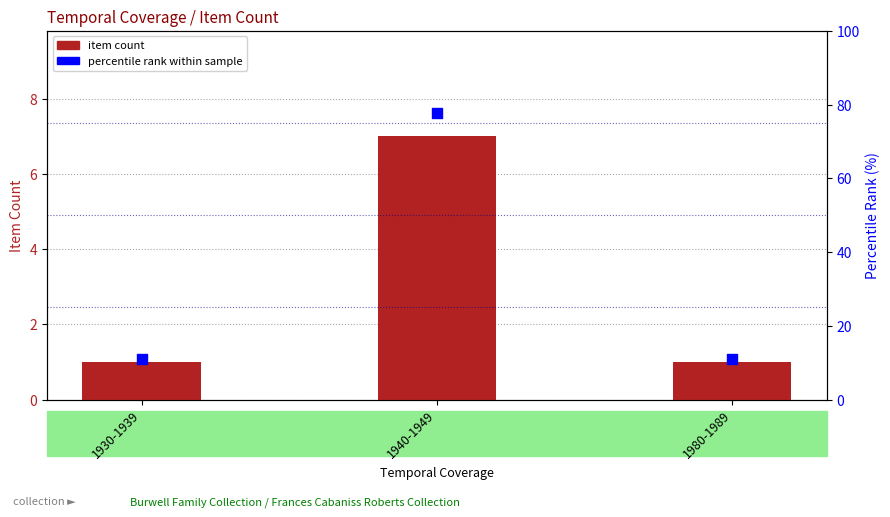

Which series reaches the minimum Y coordinate?

item count